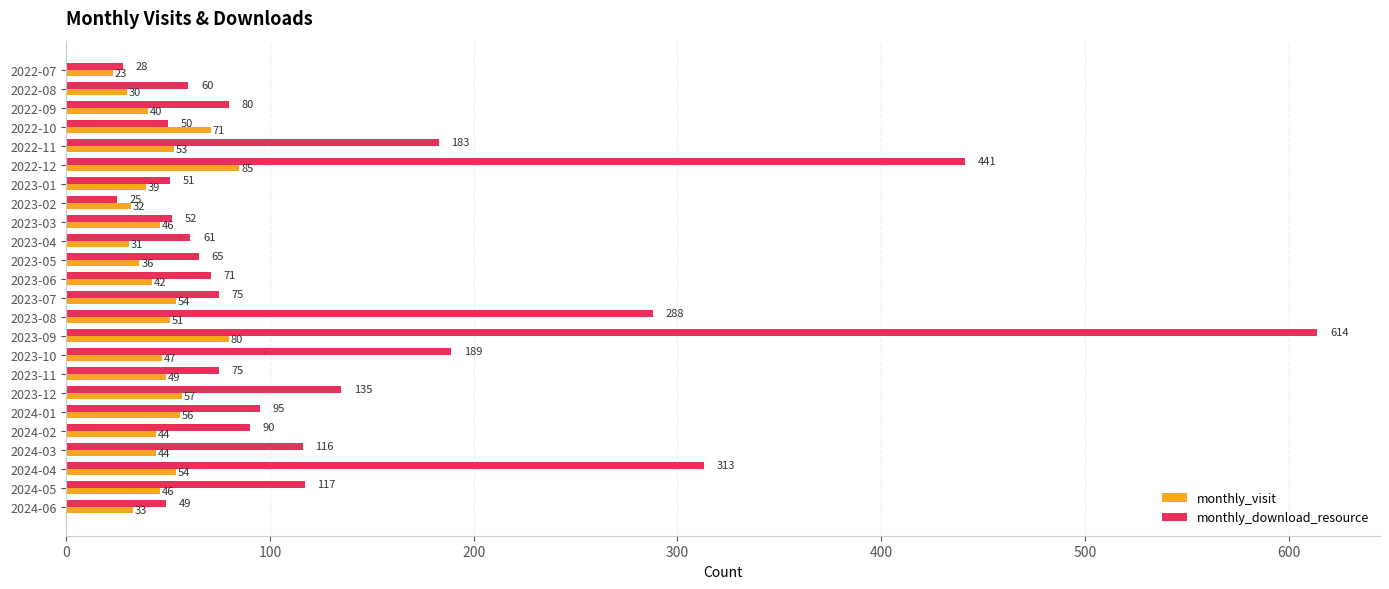

List the series in order of their peak value, lowest first.

monthly_visit, monthly_download_resource